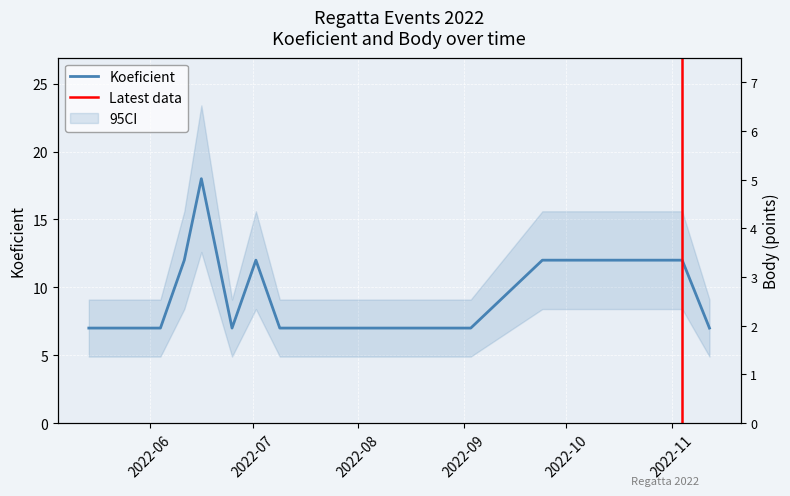

Where is Body nearest to the value 3?

2022-06-11